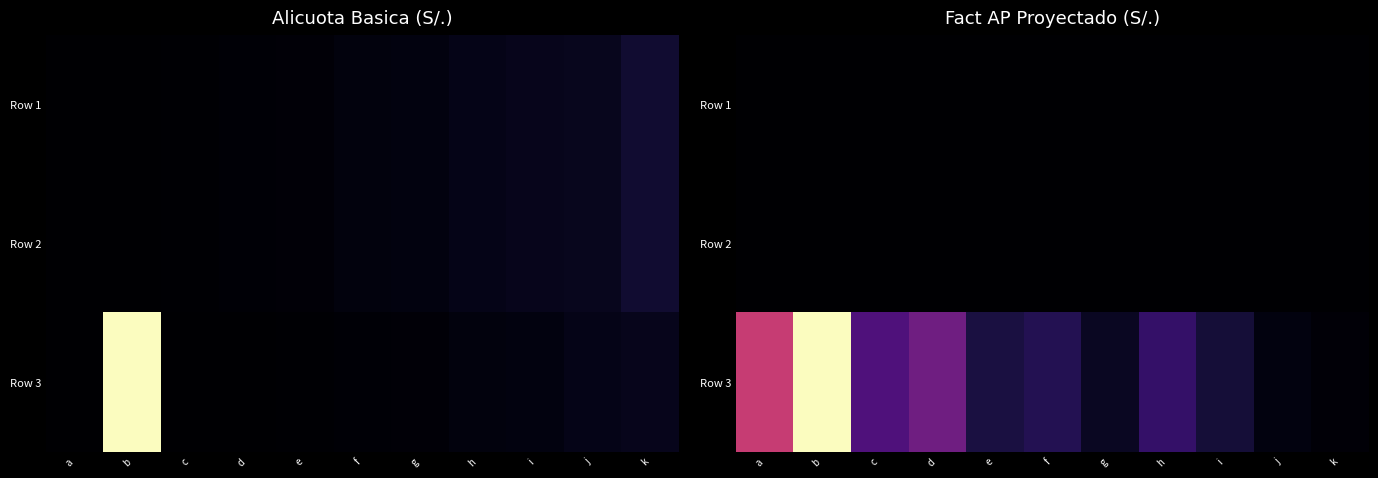

What is the difference between the Row 1 values at d and c?

14.5